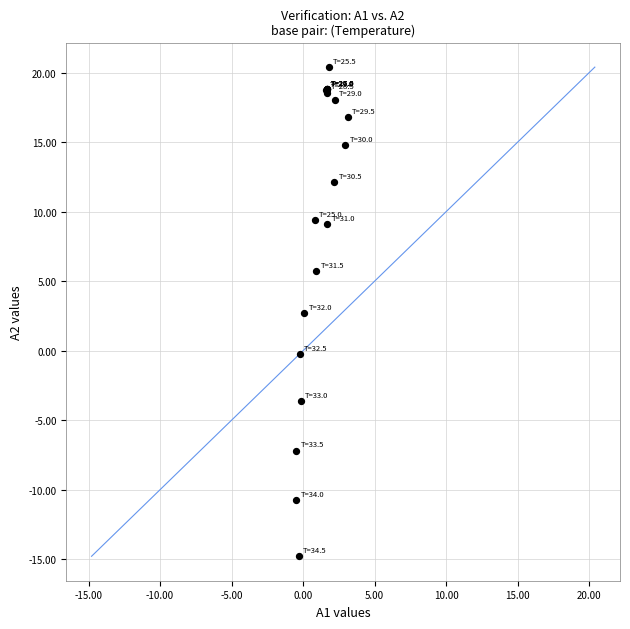

What Y value in the scatter plot is closest to 2?

2.7